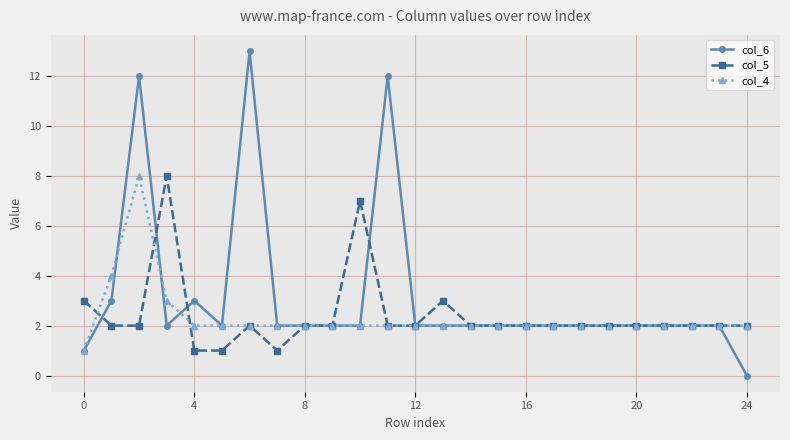

Which series has the largest range (max minus min)?

col_6